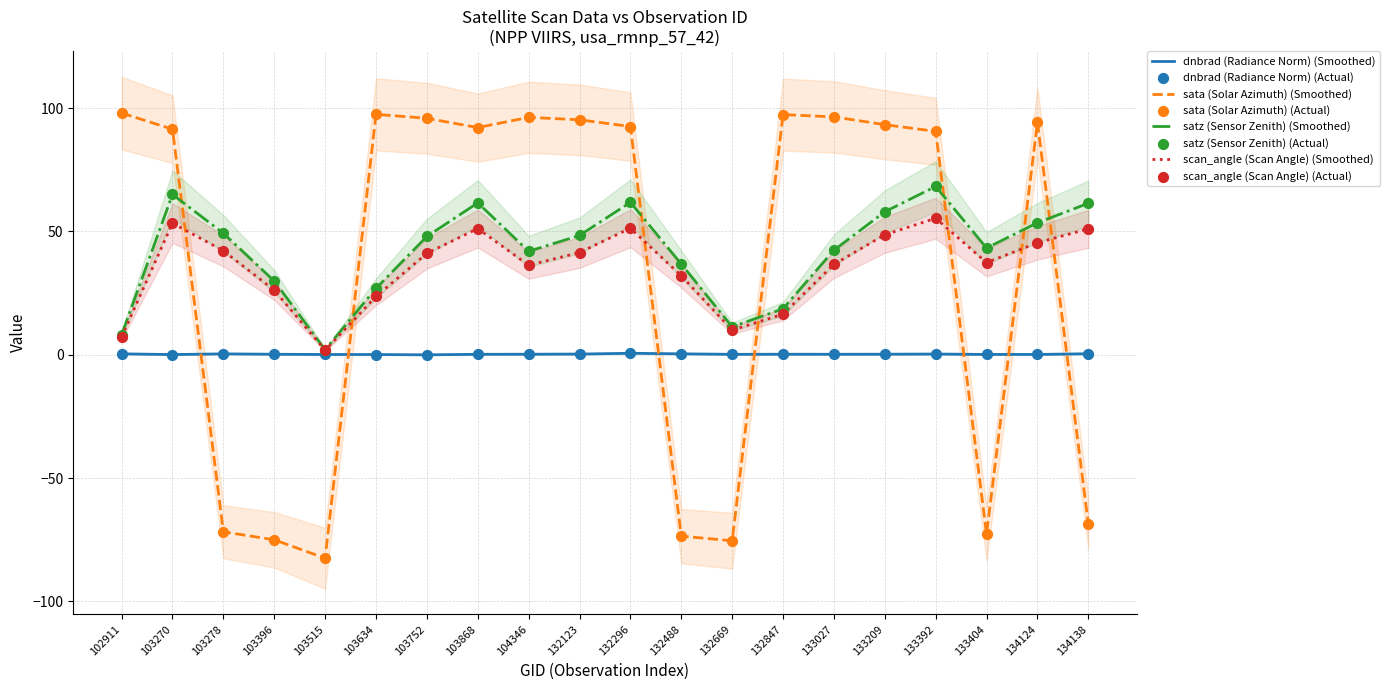

Which series contains the lowest Y value?

sata